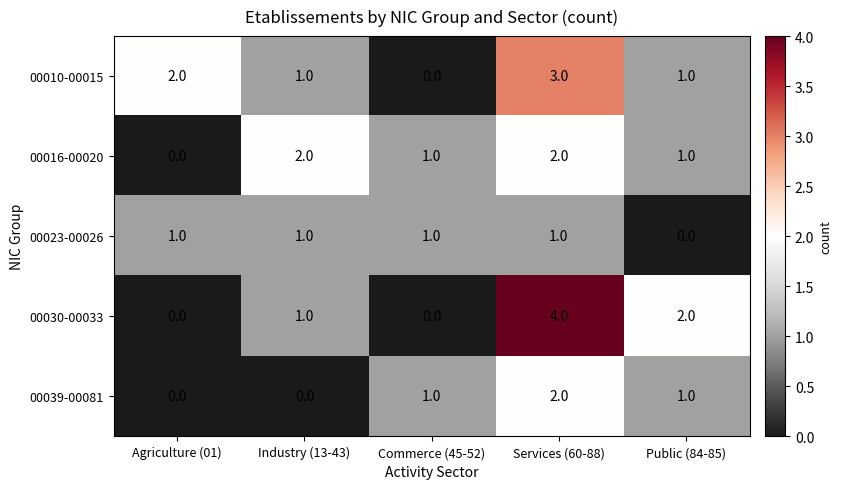

What is the sum of all 00010-00015 values?

7